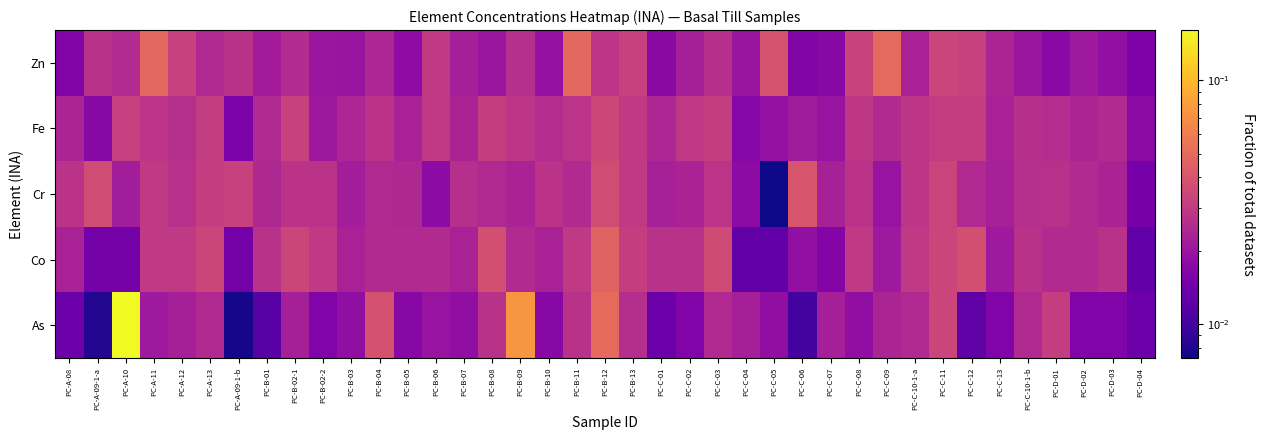

Rank the series at PC-D-04 from highest to lowest value.

Fe, Zn, Cr, As, Co